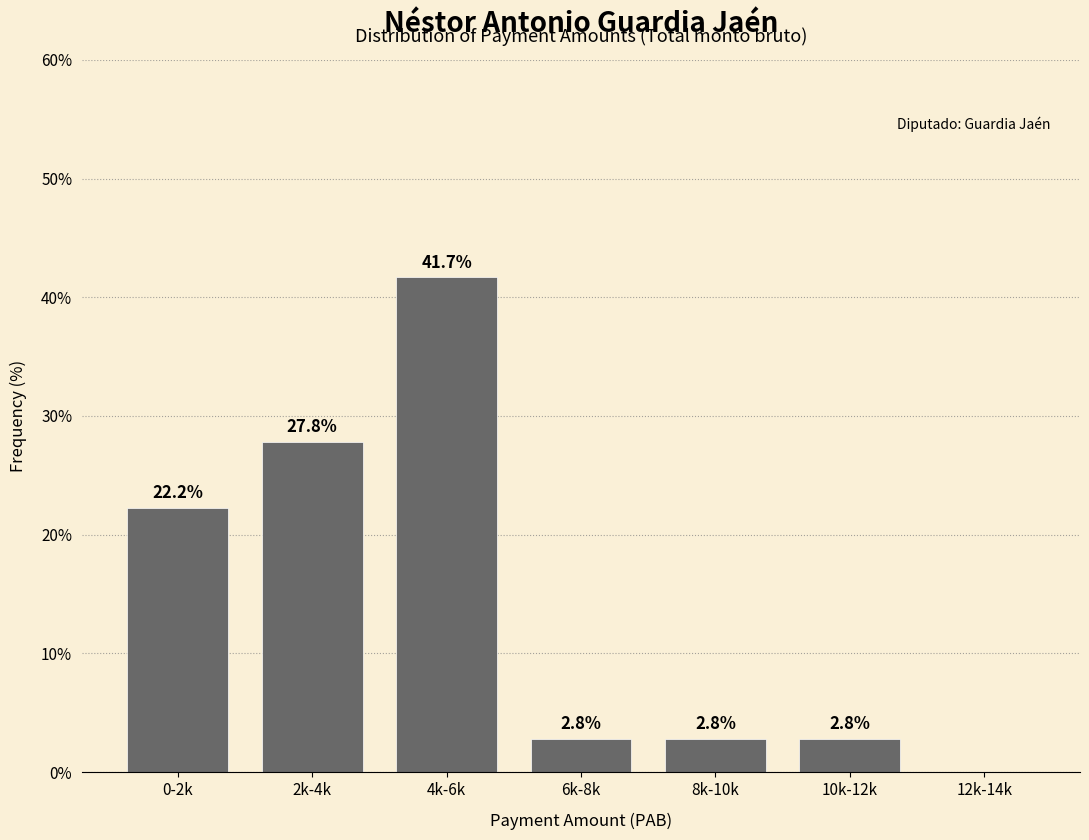

Reading right to left, transcribe all the data shown in this chart.

12k-14k=0.0	10k-12k=2.8	8k-10k=2.8	6k-8k=2.8	4k-6k=41.7	2k-4k=27.8	0-2k=22.2